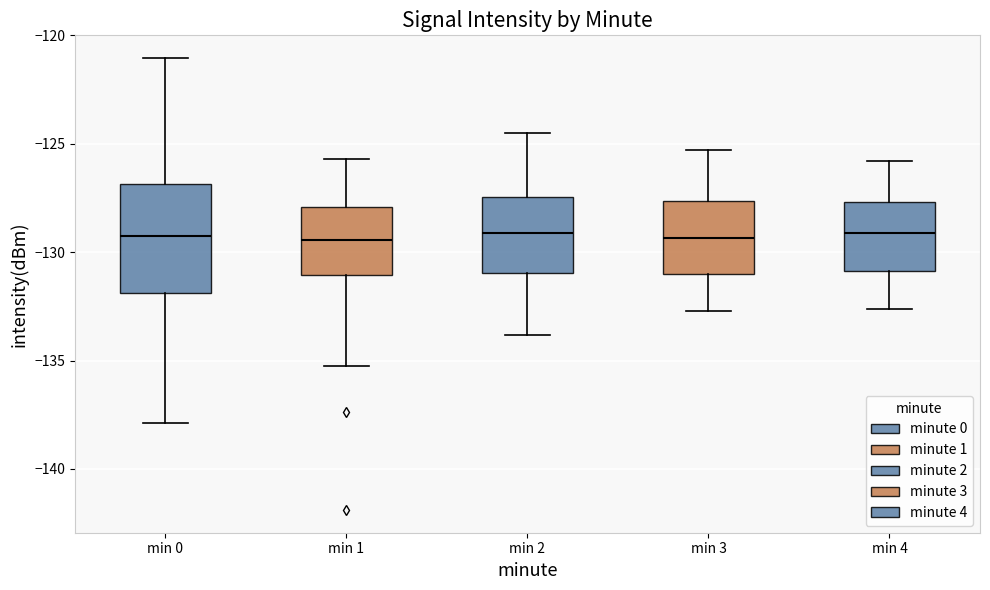

Which box is the tallest, from its lower edge to its upper edge?

min 0